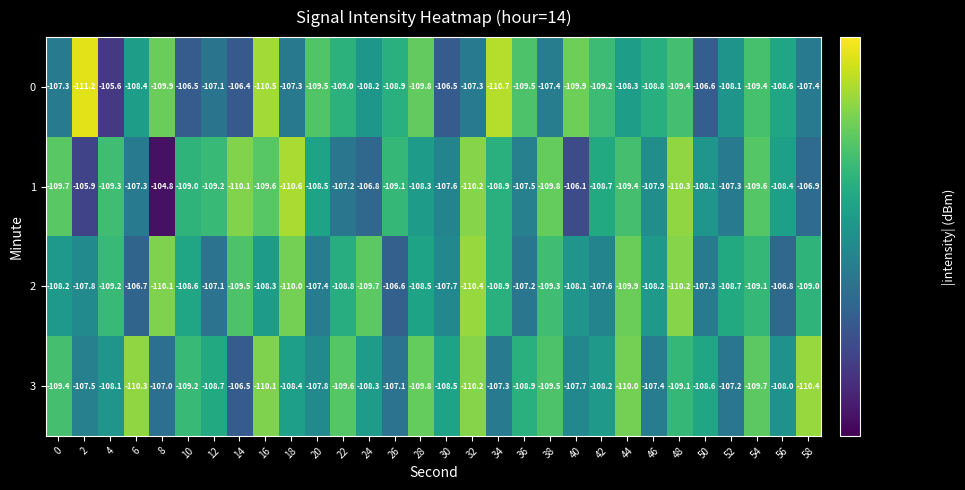

At which category is the sum across all series the highest?

30